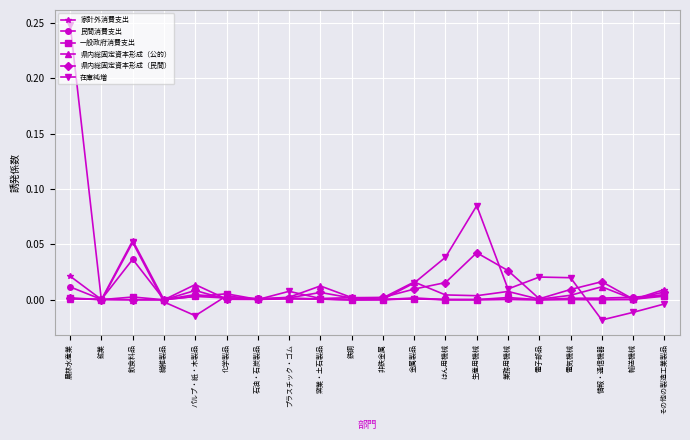

Which series has the largest total across all categories?

在庫純増